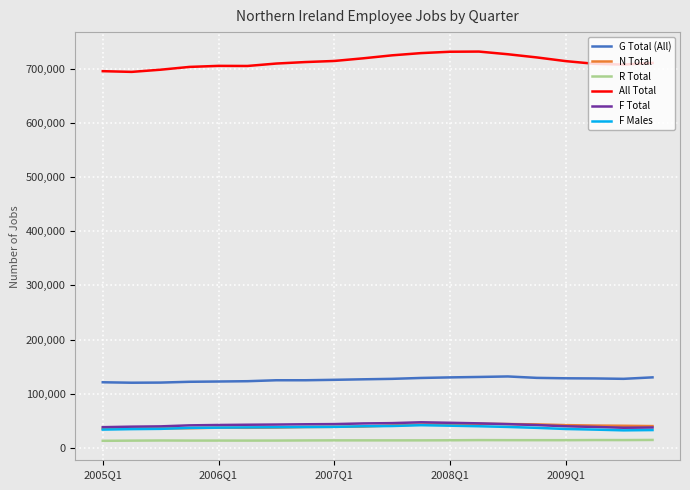

What are all the series names shown in the legend?

G Total (All), N Total, R Total, All Total, F Total, F Males